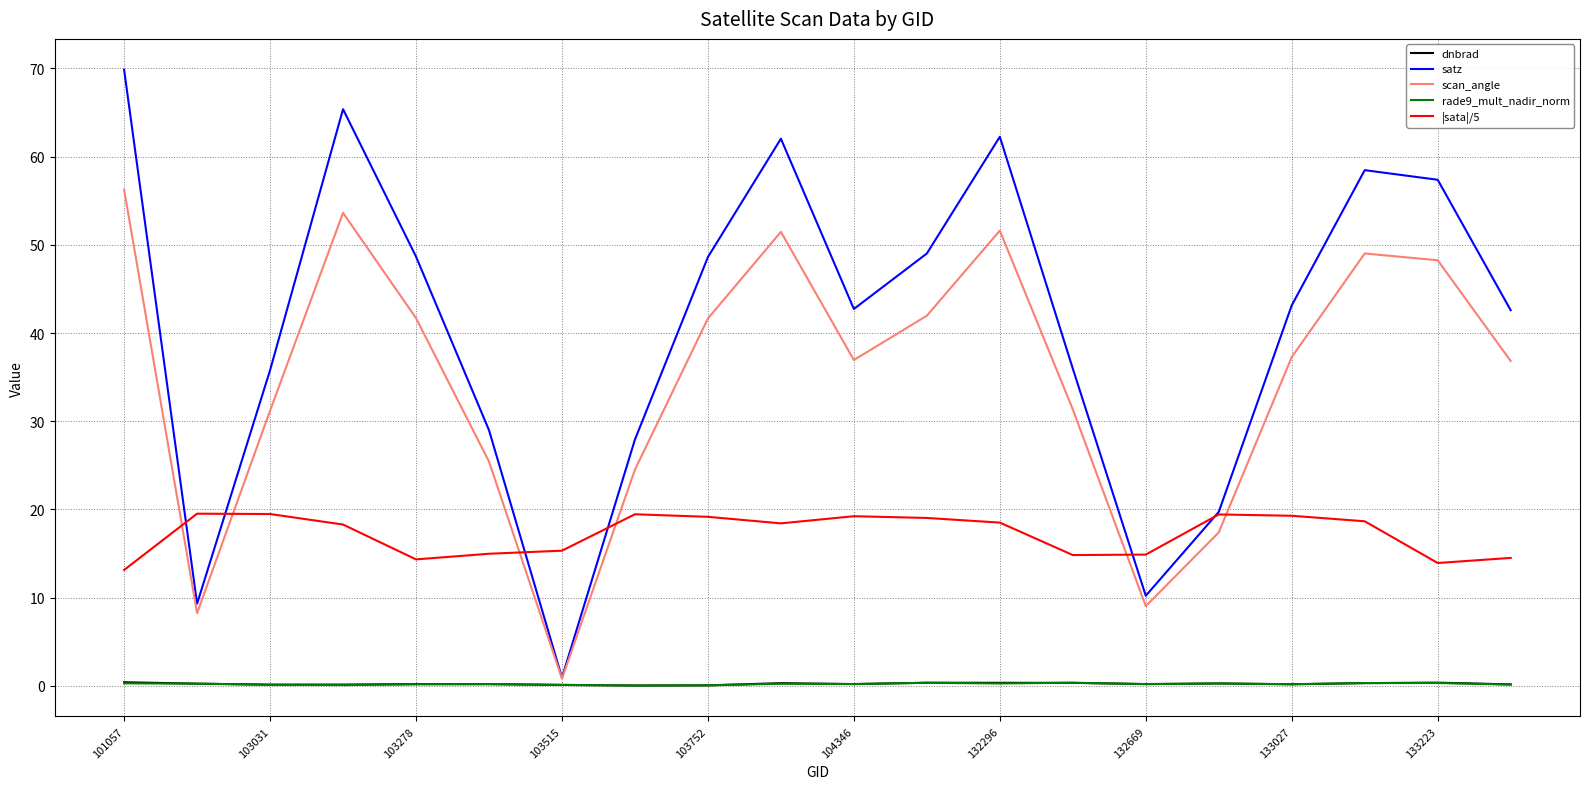

True or false: |sata|/5 and scan_angle cross at least once.

True